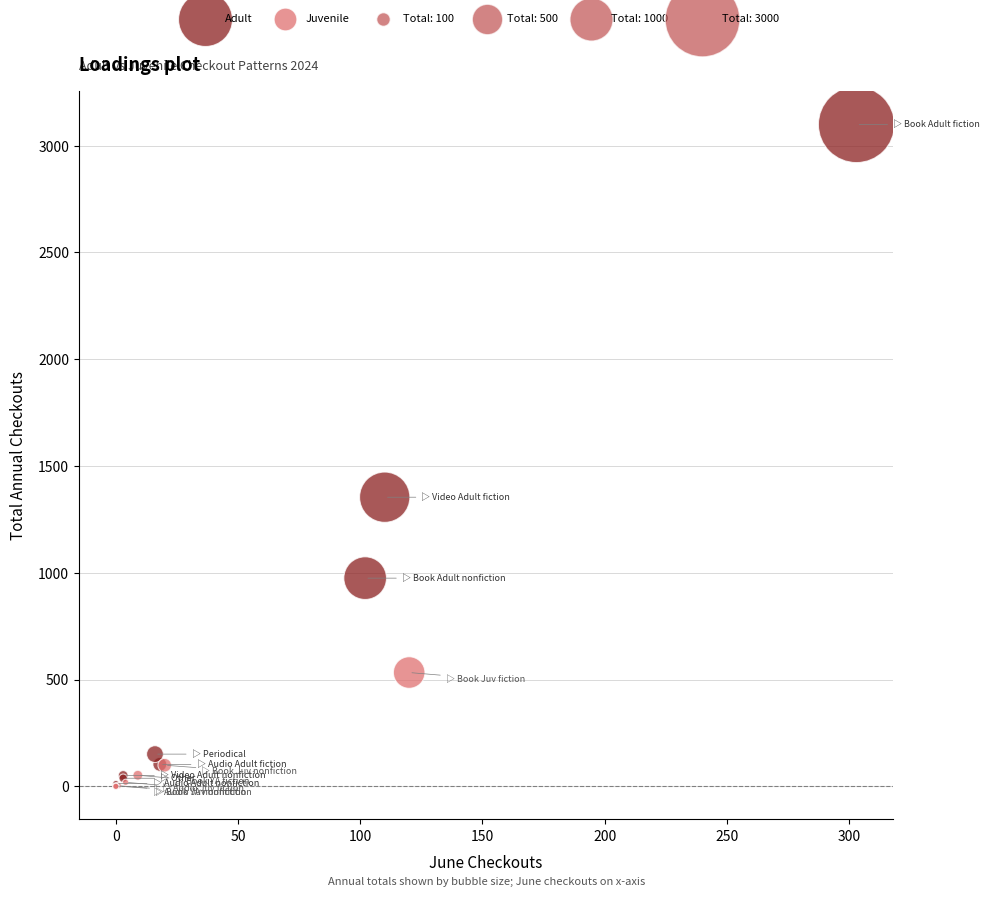

Which series has the largest Y range (max minus min)?

Adult